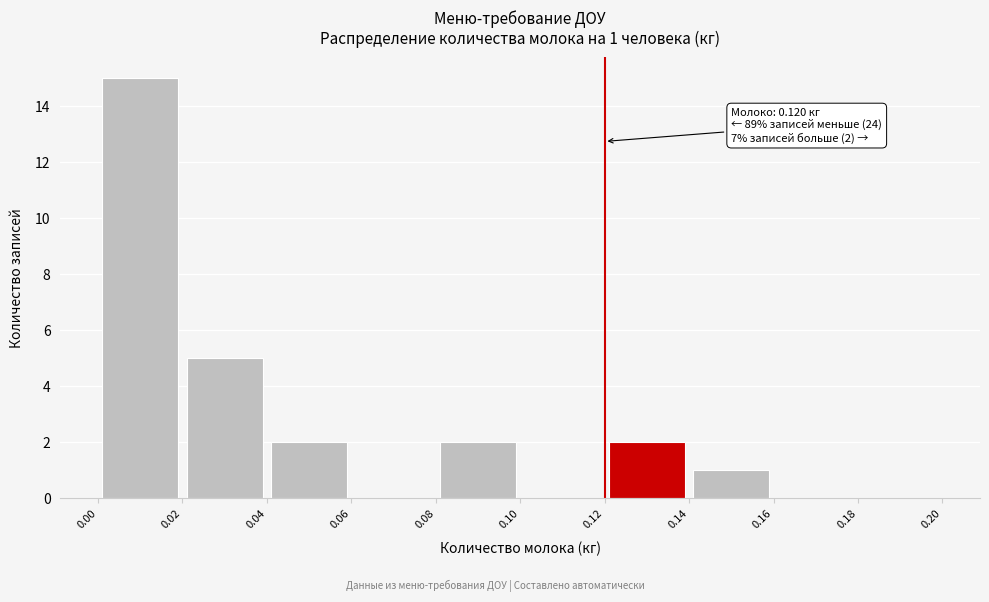

Over which range of the x-axis is the bar tallest?

0.00 to 0.02